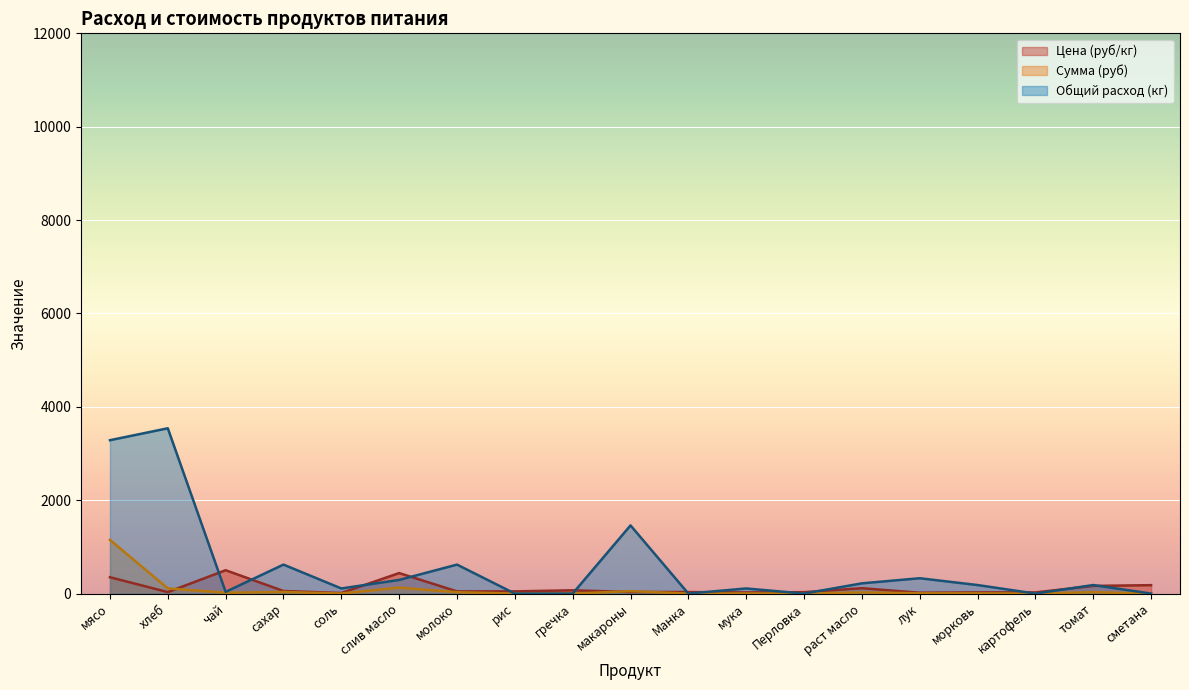

How many lines are shown in the chart?

3